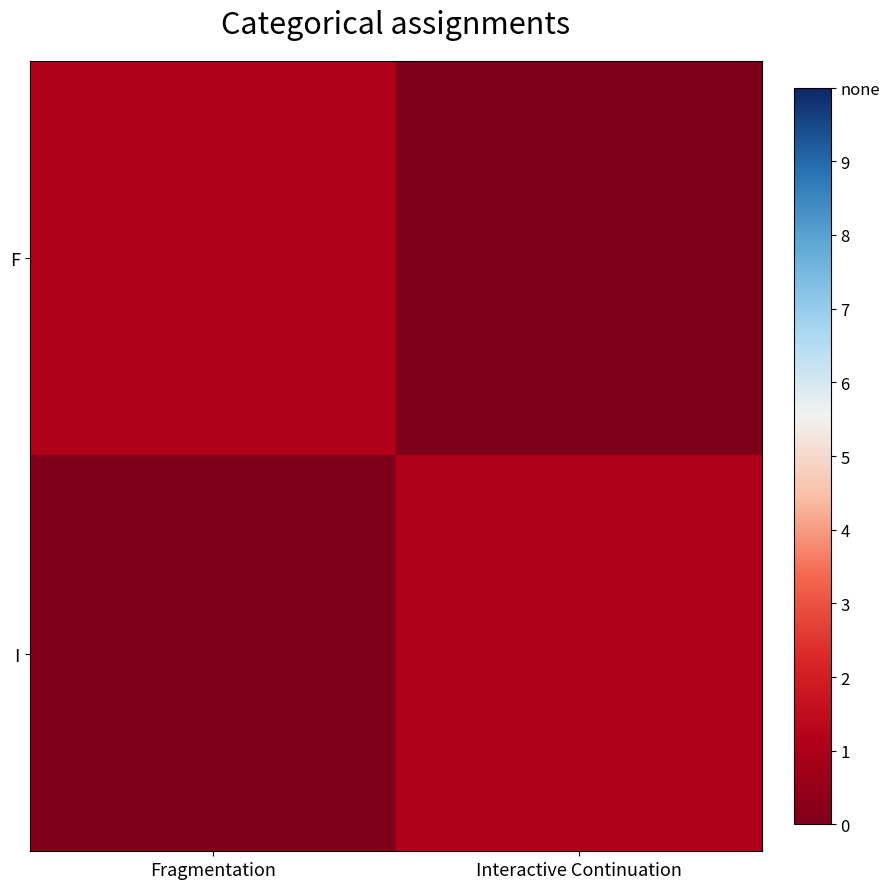

Which label corresponds to the smallest value in the chart?

Interactive Continuation